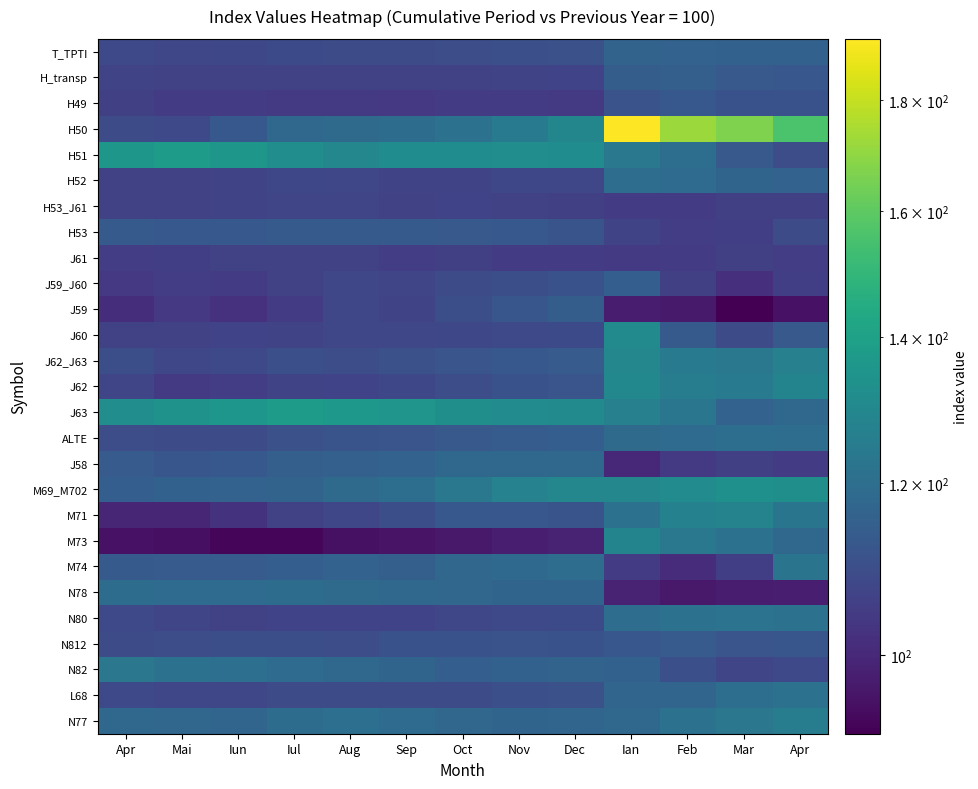

What is the total value across all series at Dec?

3072.8